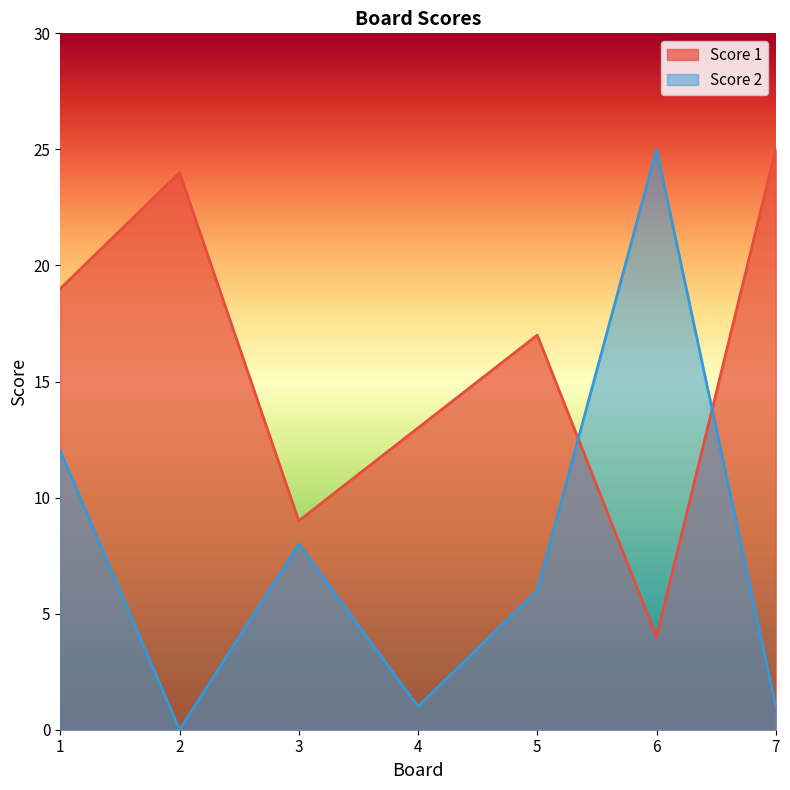

Where does the Score 1 series first go above 17?

1